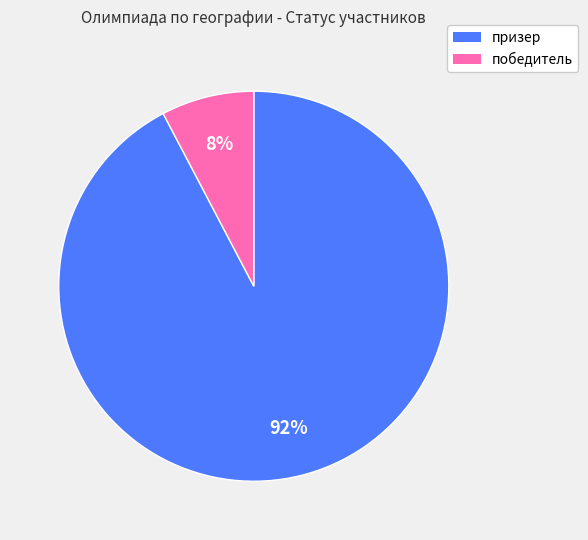

How many slices are in this pie chart?

2